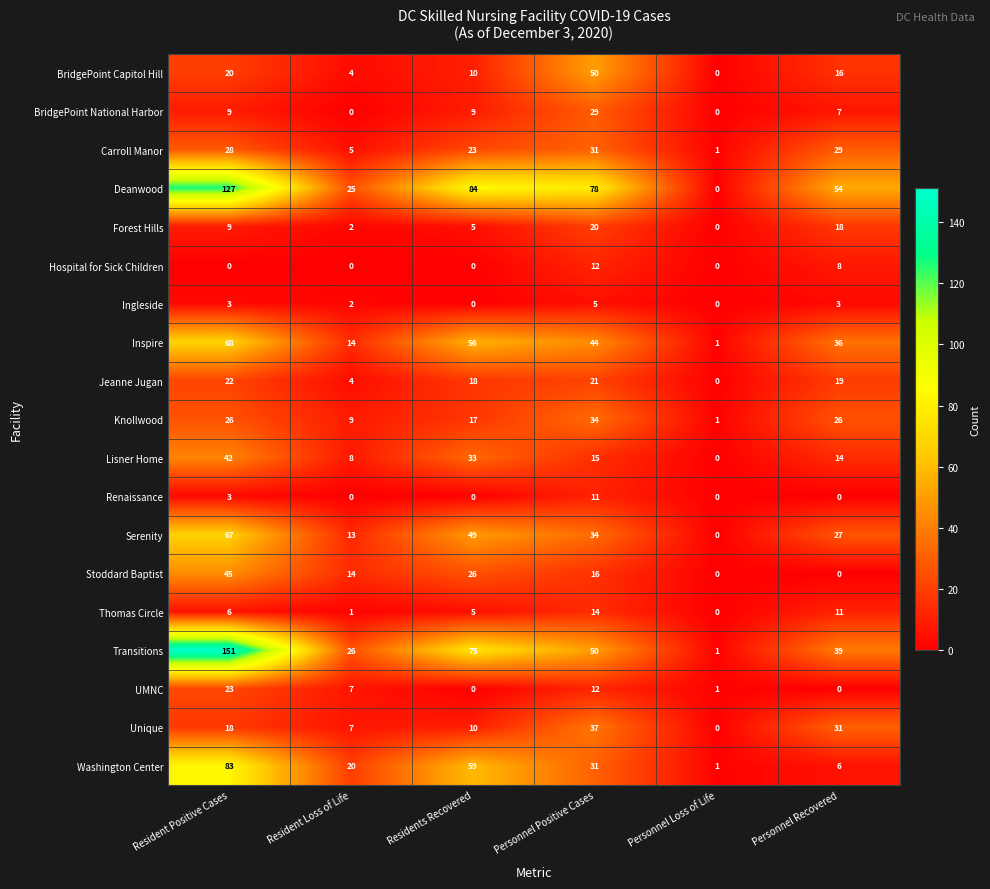

Which series has the widest spread of values?

Transitions